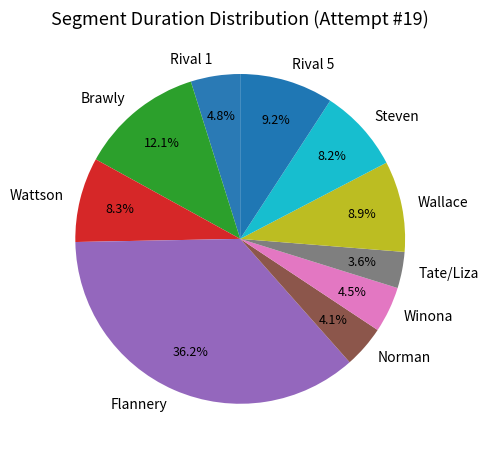

Is there any slice that represents more than half of the pie?

No